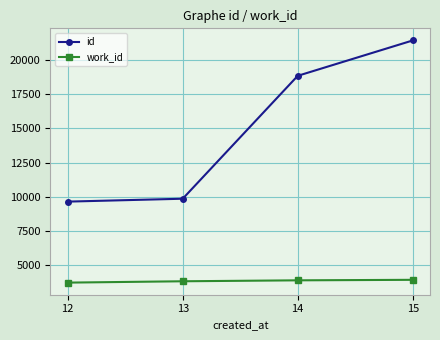

What is the maximum value for id?

21427